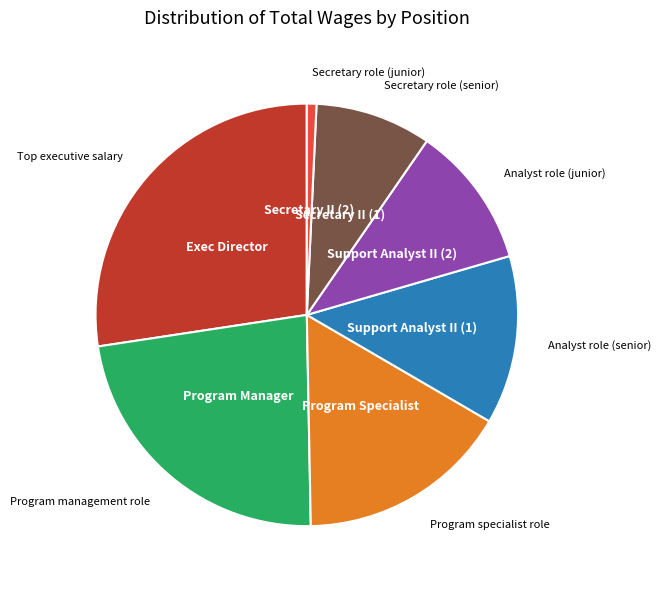

Is there a majority slice in this chart?

No